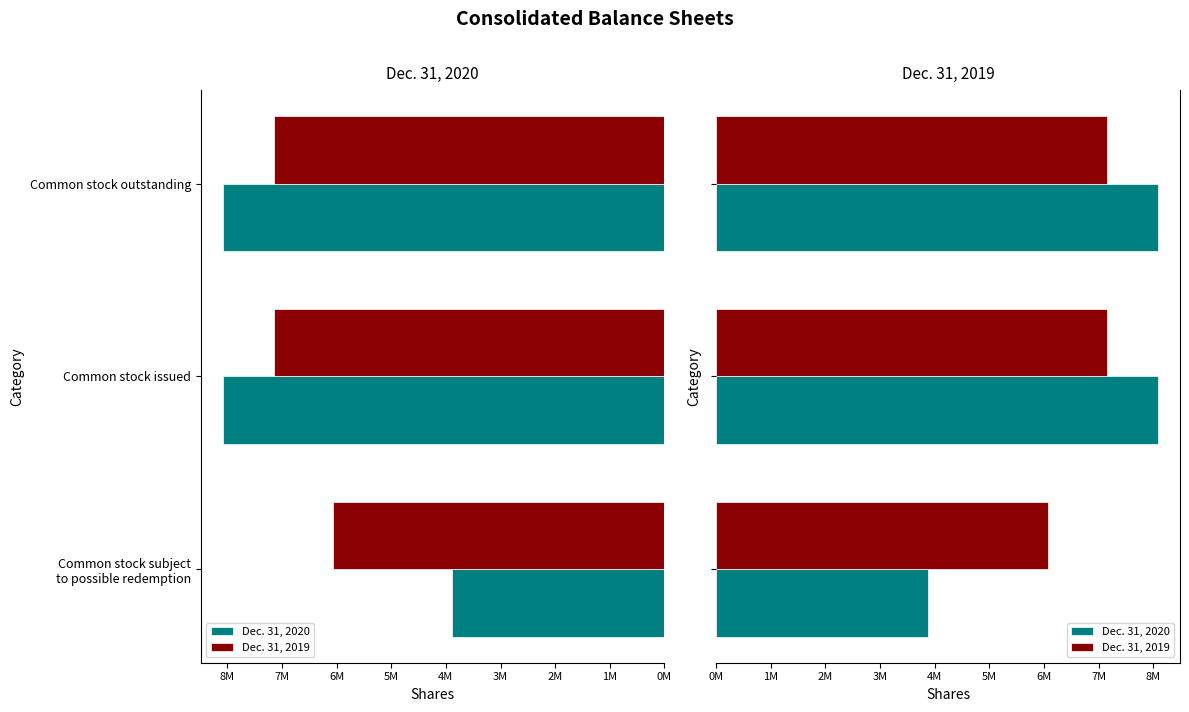

The value of Dec. 31, 2020 at Common stock subject to possible redemption is 3881505. True or false?

True